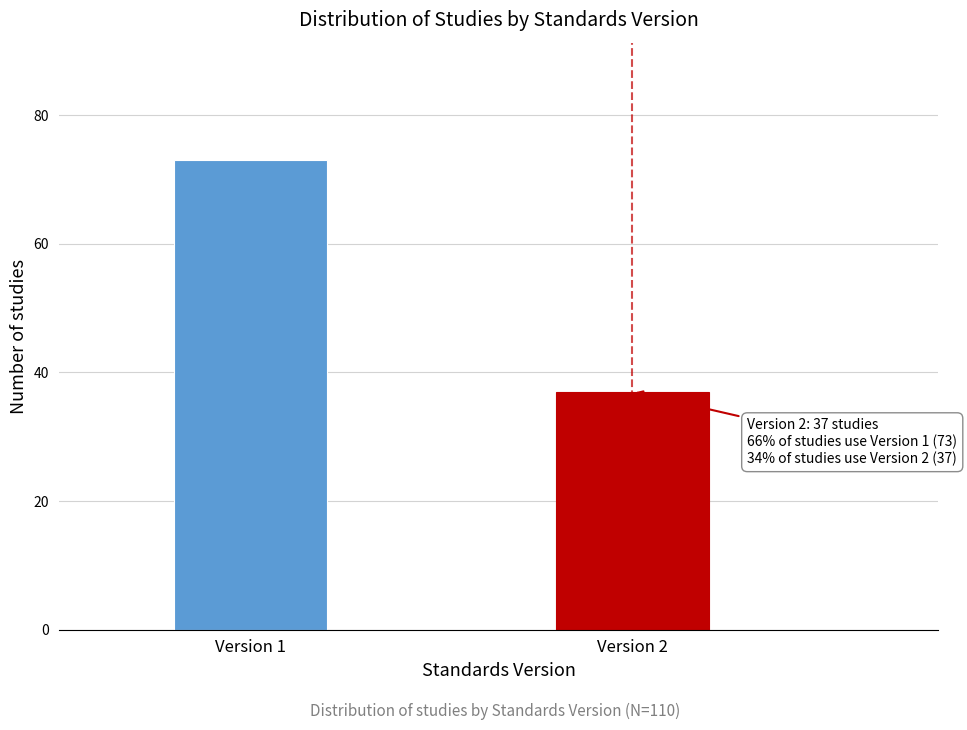

Reading left to right, extract all data points from this chart.

73	37